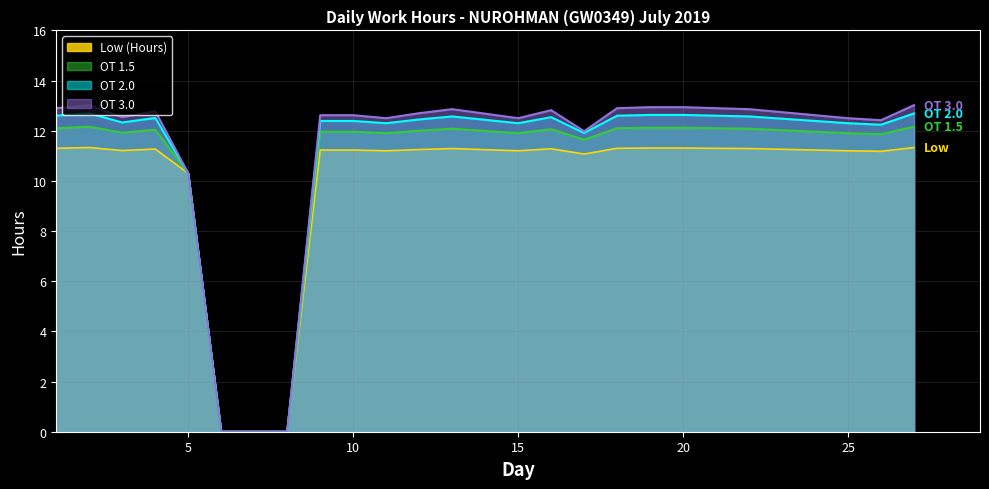

How many distinct data groups are displayed?

4